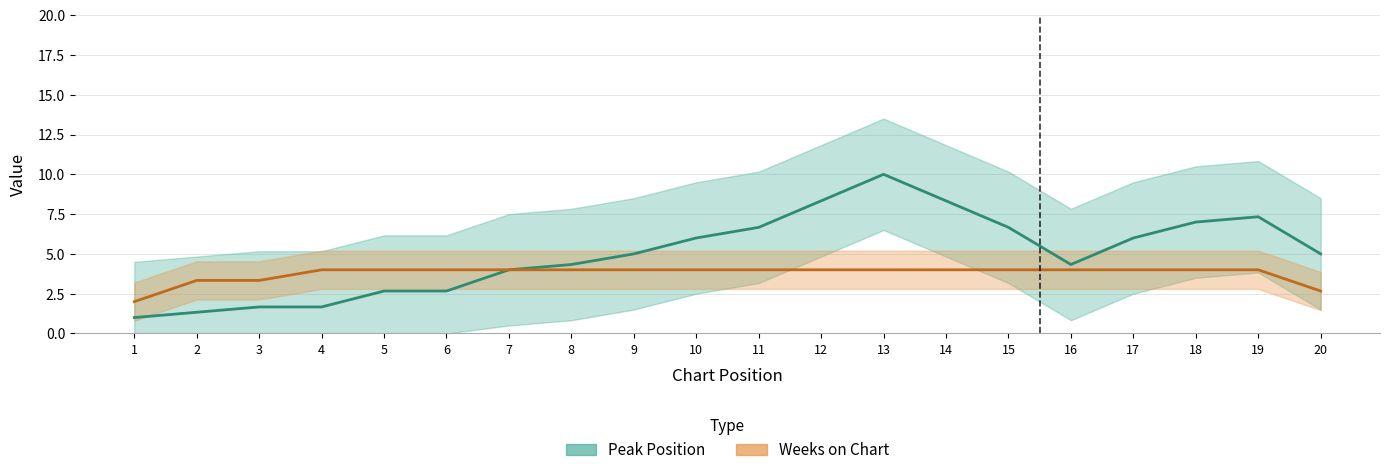

Between 17 and 1, which is larger?

17